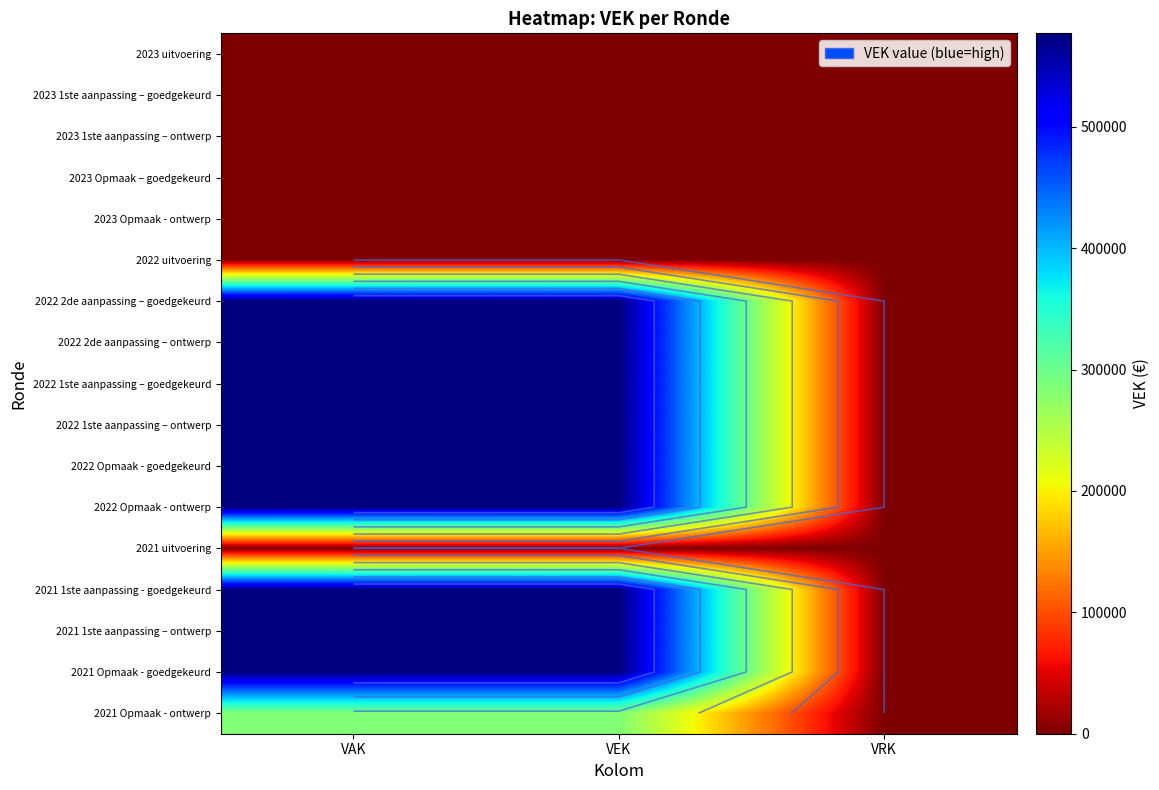

How many values in the 2022 Opmaak - ontwerp series are below 577000?

1